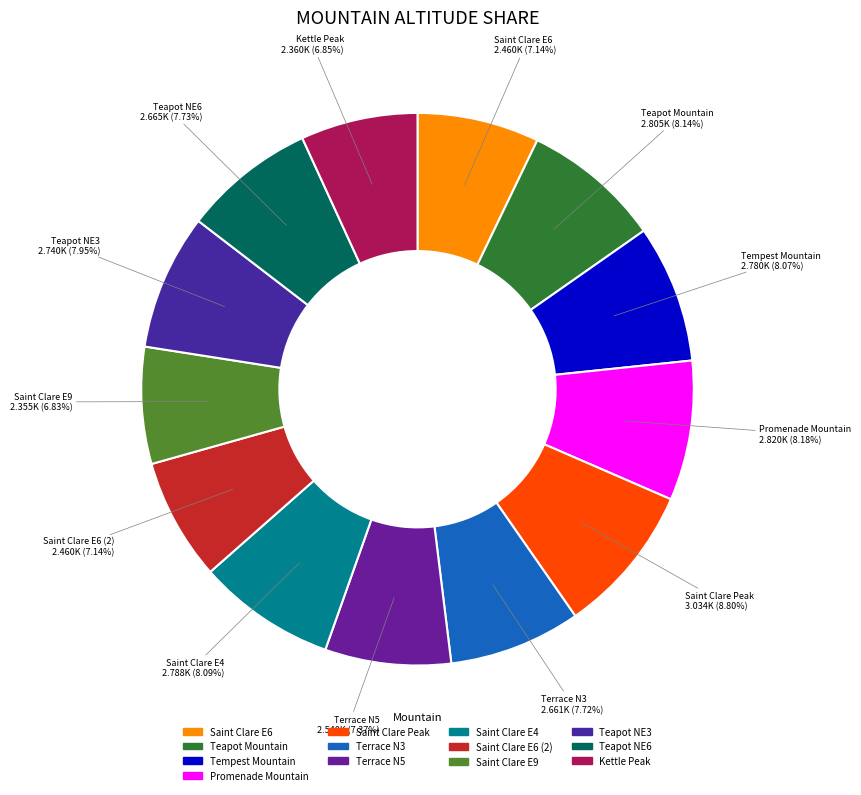

Count the number of slices in the pie.

13